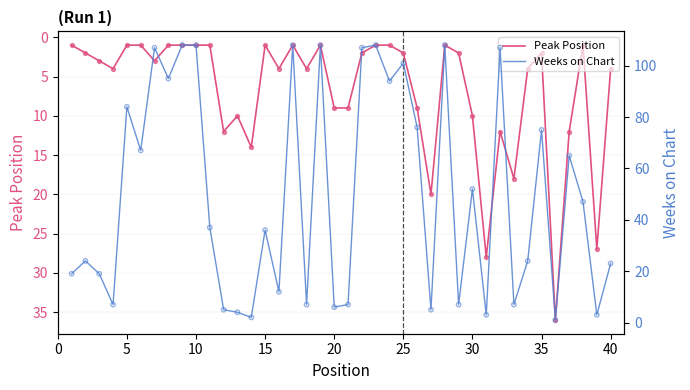

Which series has the widest spread of Y values?

Weeks on Chart